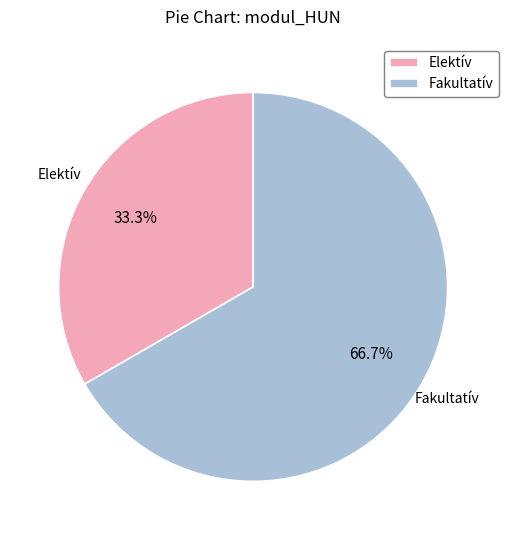

Does Elektív account for over 50% of the chart?

No